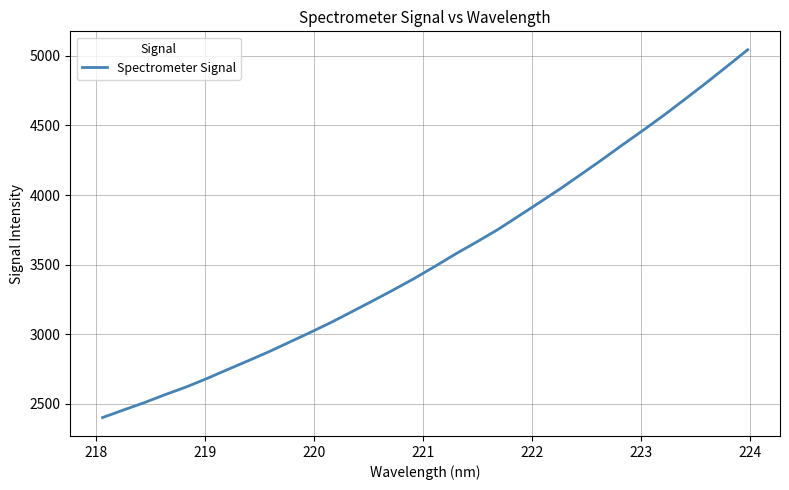

What is the maximum value shown in the chart?

5043.5